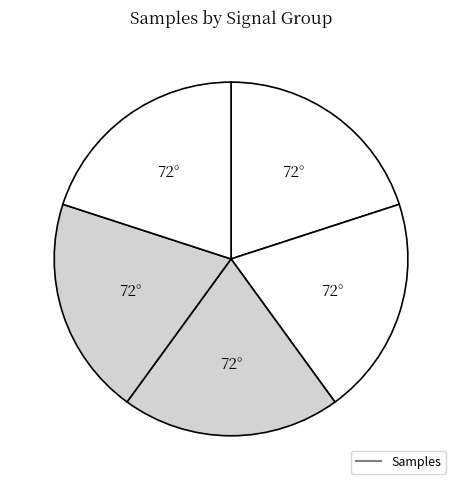

Count the number of slices in the pie.

5